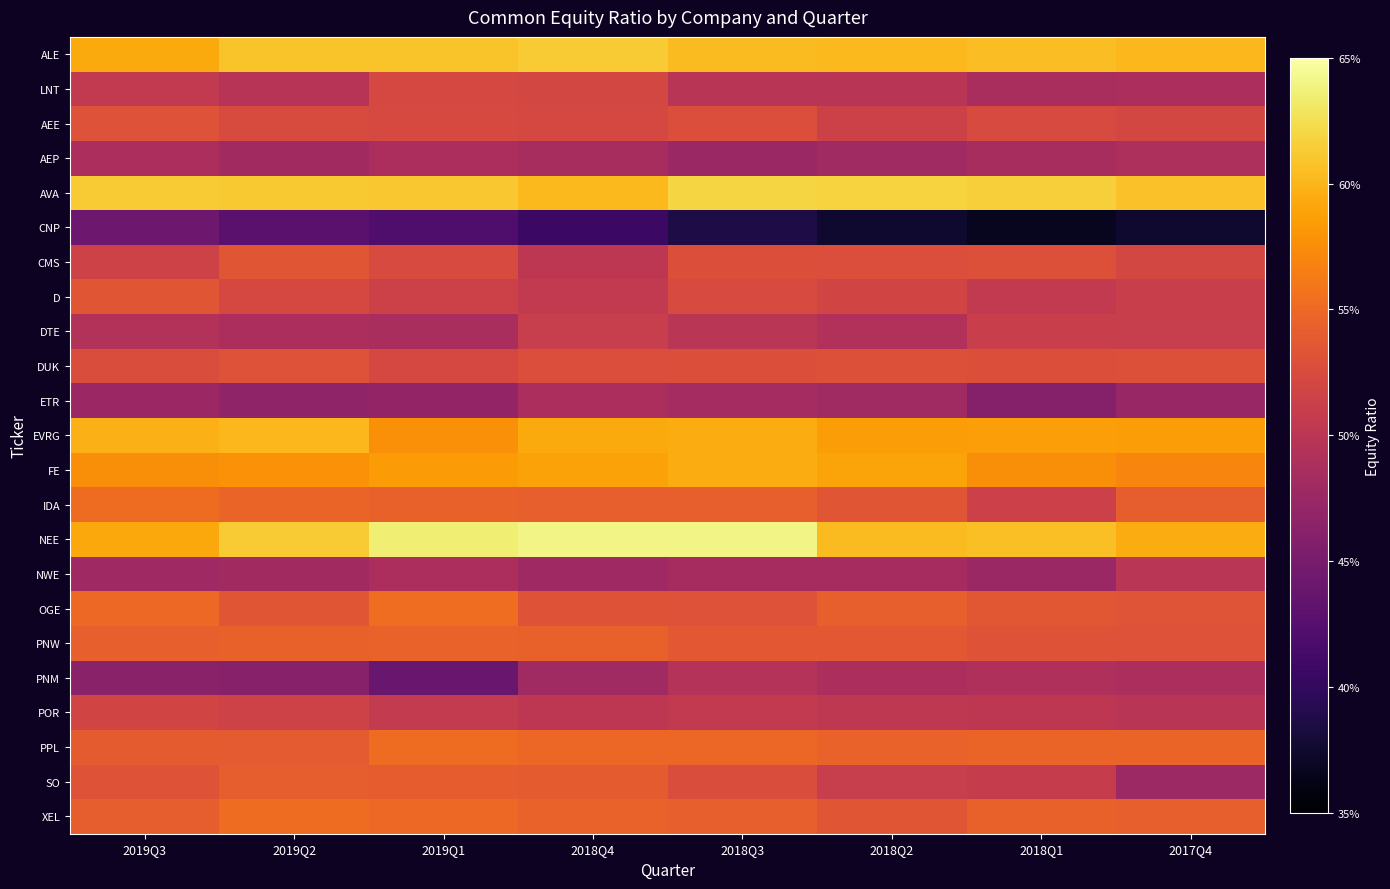

Which series has the largest total across all categories?

NEE